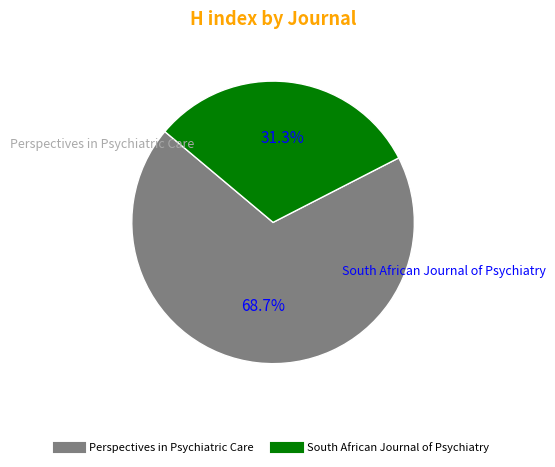

How many segments does this pie chart have?

2